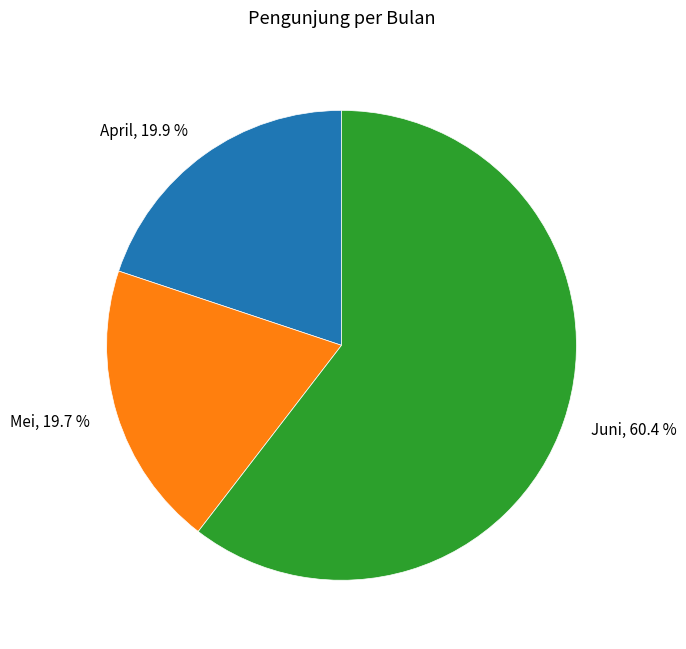

Is there any slice that represents more than half of the pie?

Yes